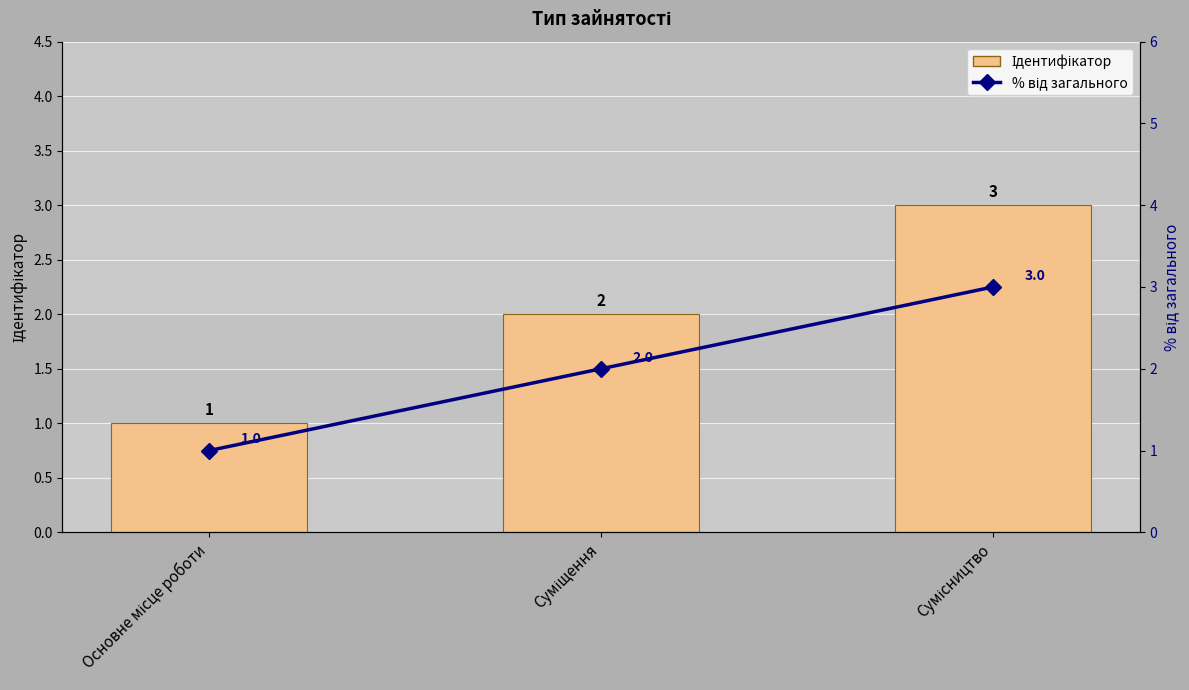

How many data points in % від загального are less than 2?

1